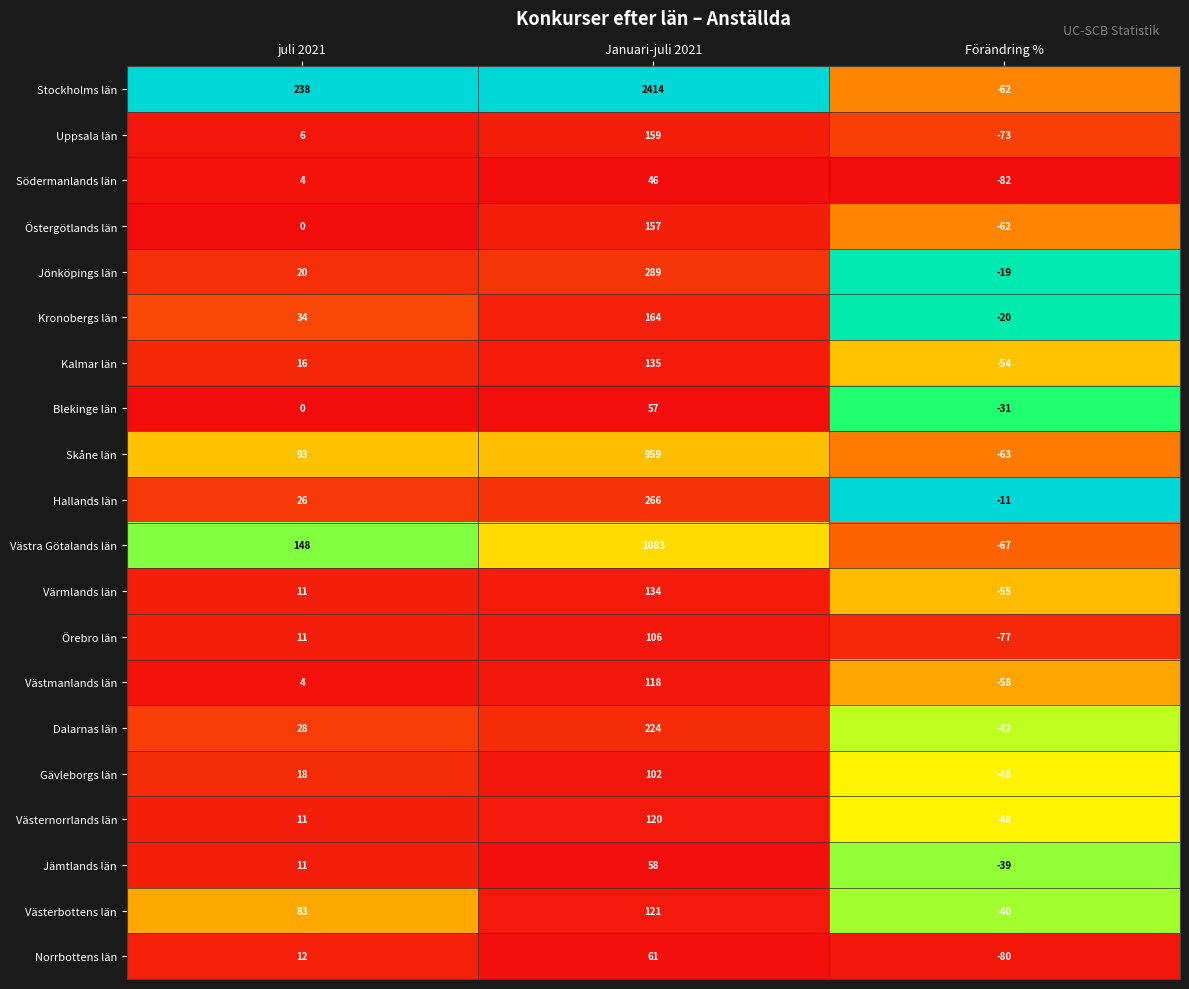

List the labels in order of Dalarnas län value, smallest first.

Förändring %, juli 2021, Januari-juli 2021